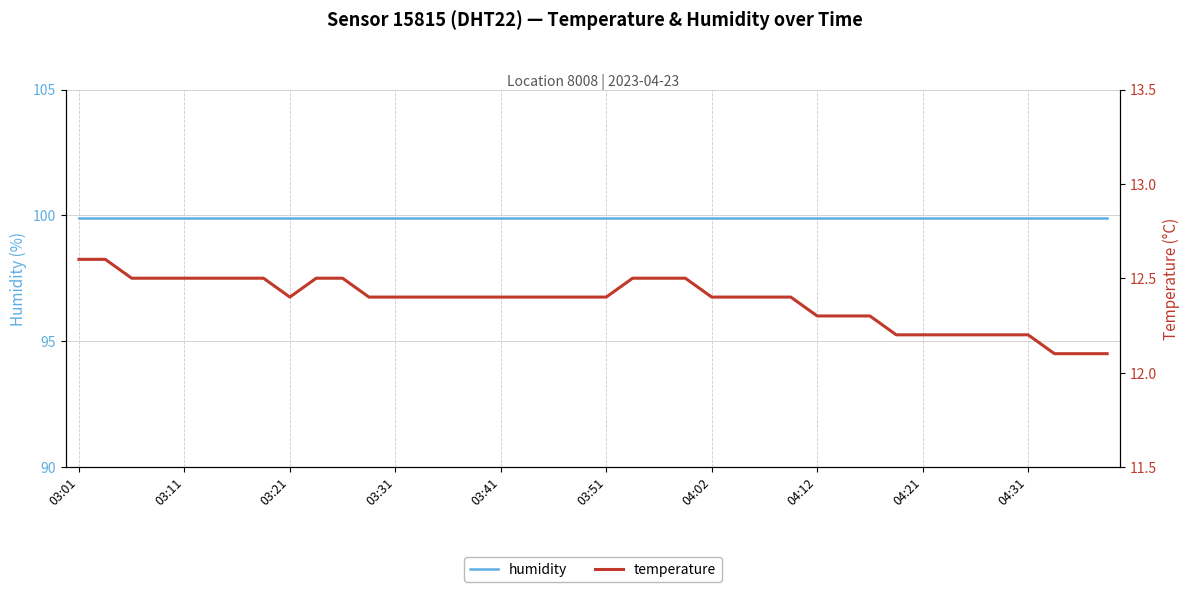

At which category is the sum across all series the highest?

03:01